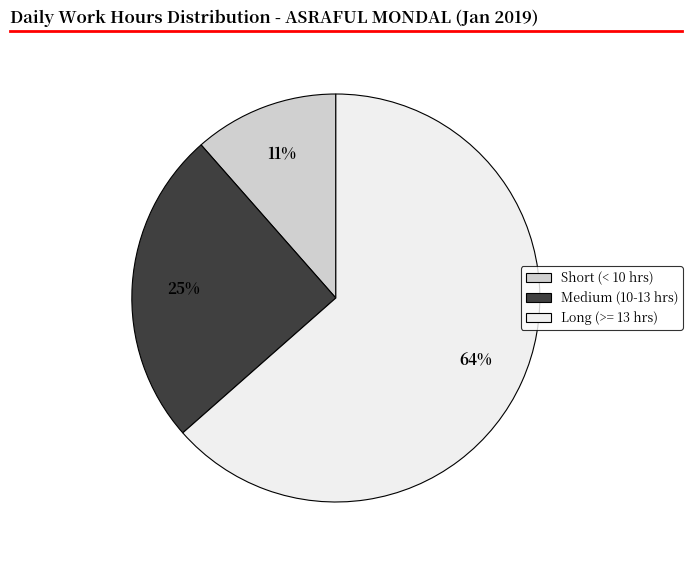

Is there a majority slice in this chart?

Yes